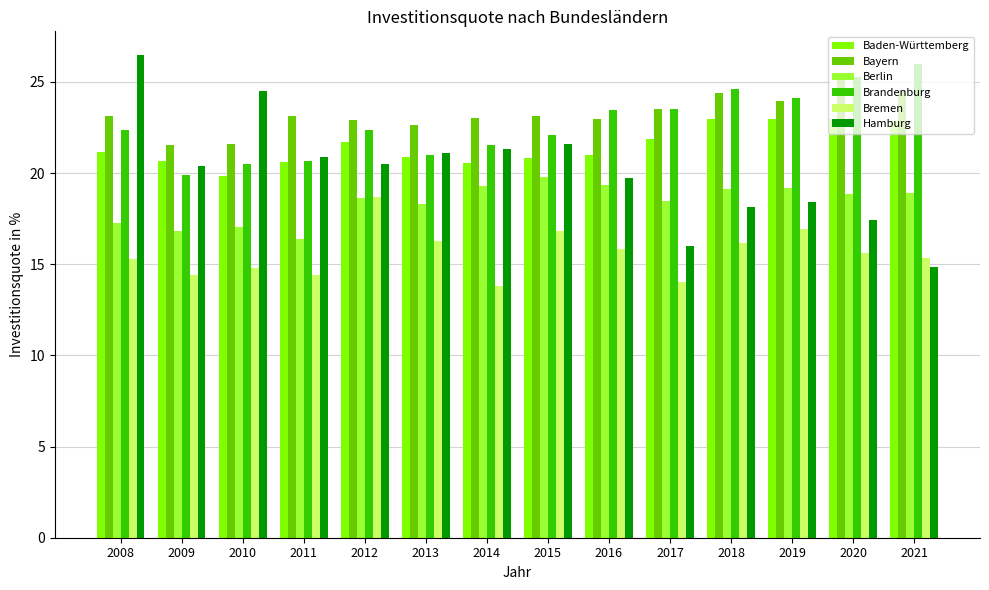

What is the total value across all series at 2009?

113.6